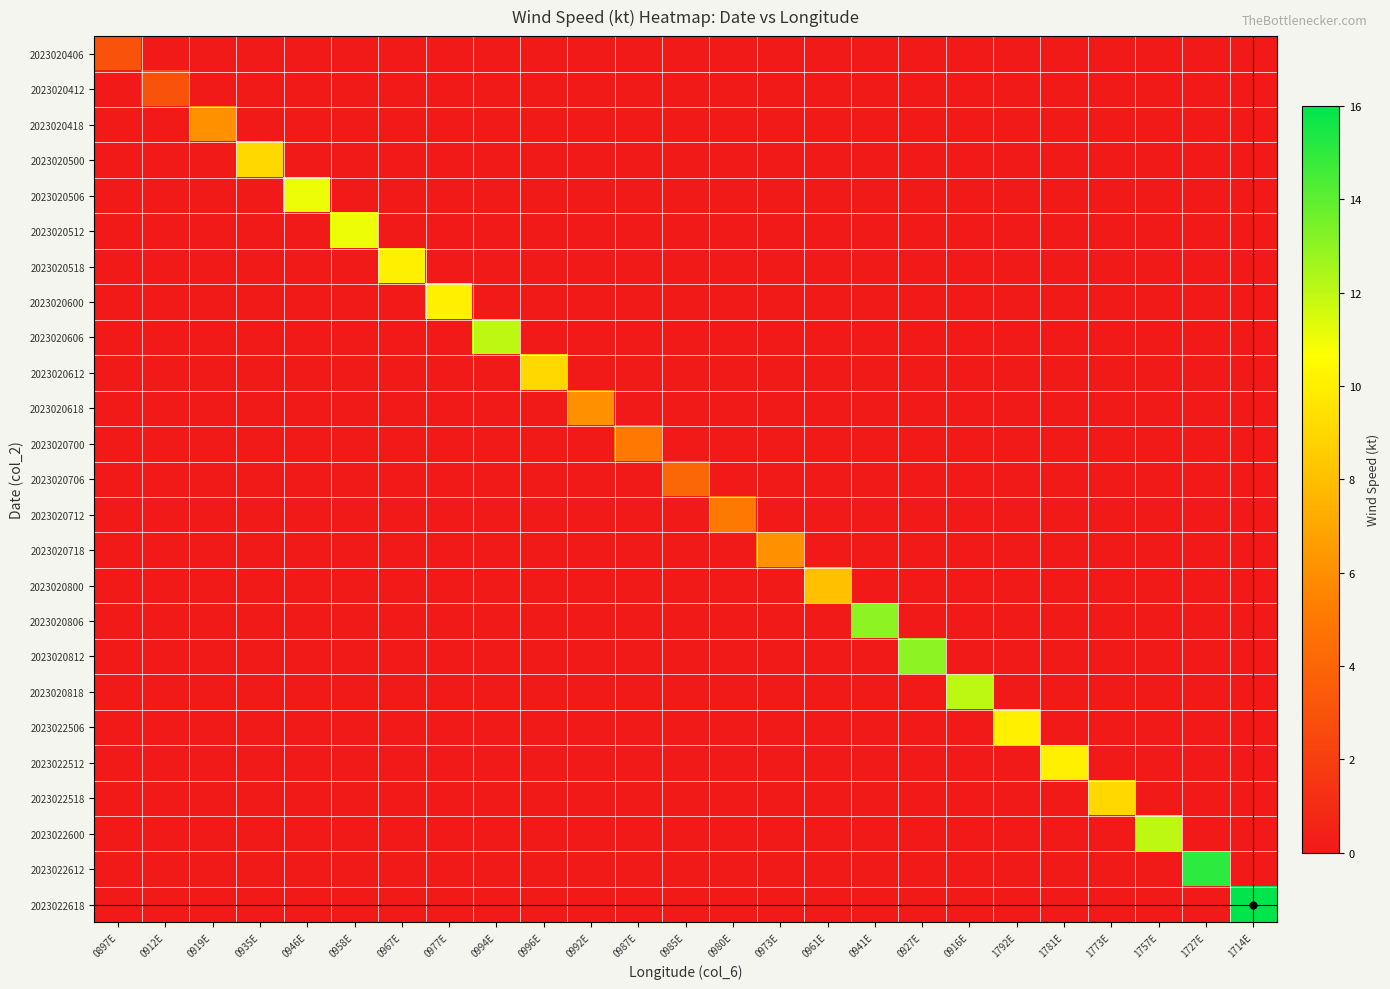

At 0919E, list the series in order from largest to smallest.

2023020418, 2023020406, 2023020412, 2023020500, 2023020506, 2023020512, 2023020518, 2023020600, 2023020606, 2023020612, 2023020618, 2023020700, 2023020706, 2023020712, 2023020718, 2023020800, 2023020806, 2023020812, 2023020818, 2023022506, 2023022512, 2023022518, 2023022600, 2023022612, 2023022618